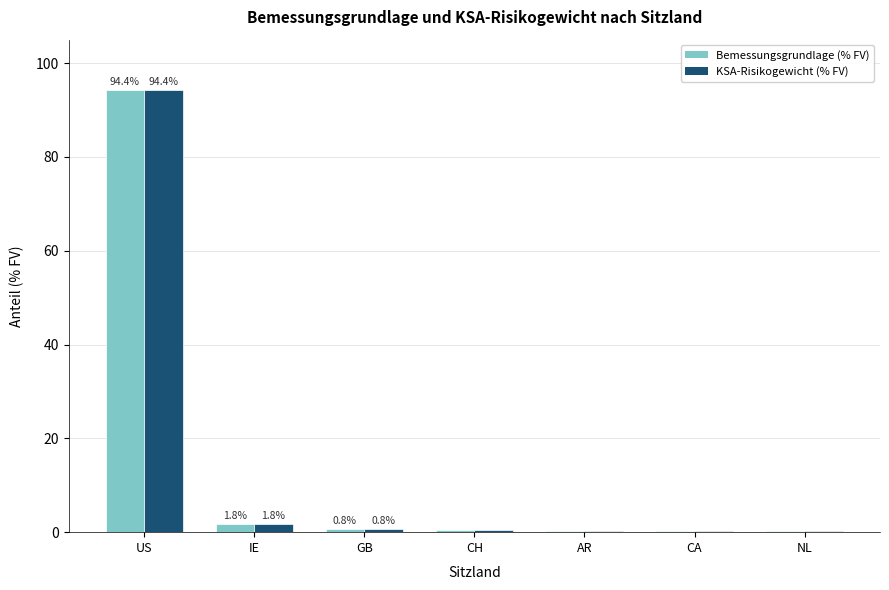

What is the maximum value shown in the chart?

94.4